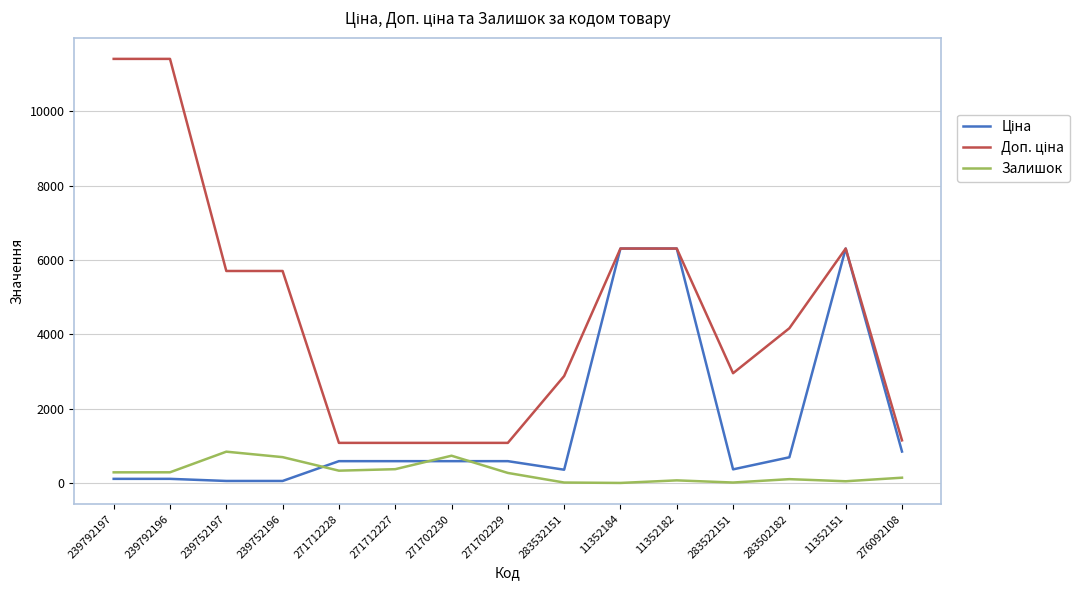

What is the greatest value displayed?

11410.0